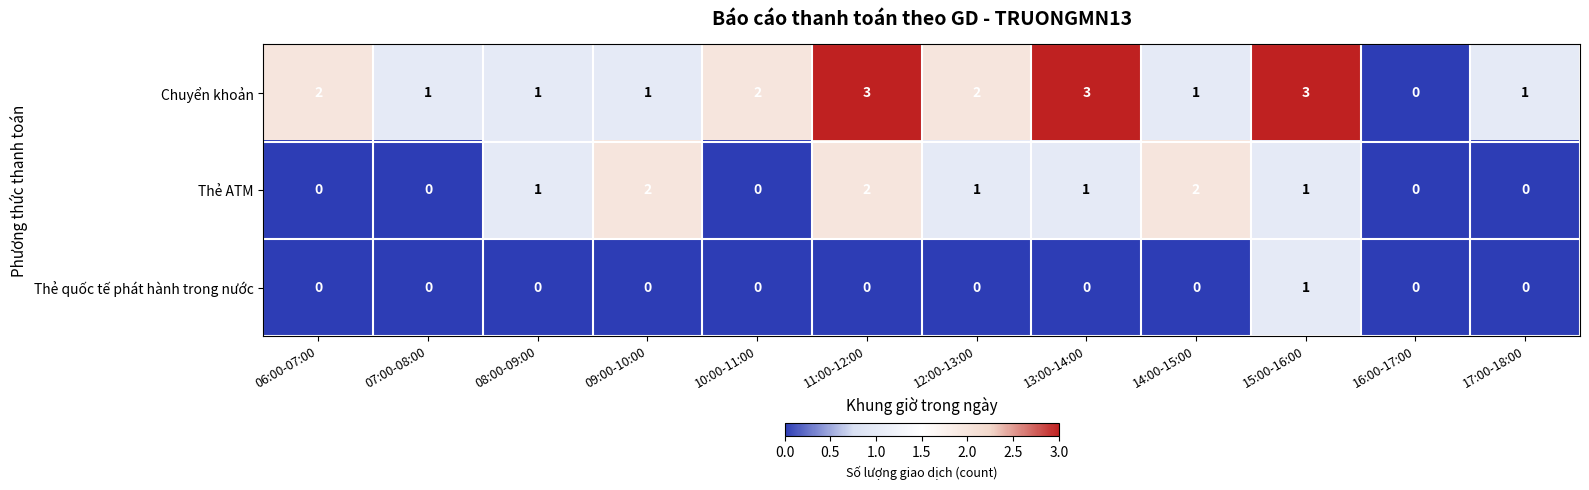

The Chuyển khoản series shows 1 at 14:00-15:00. True or false?

True